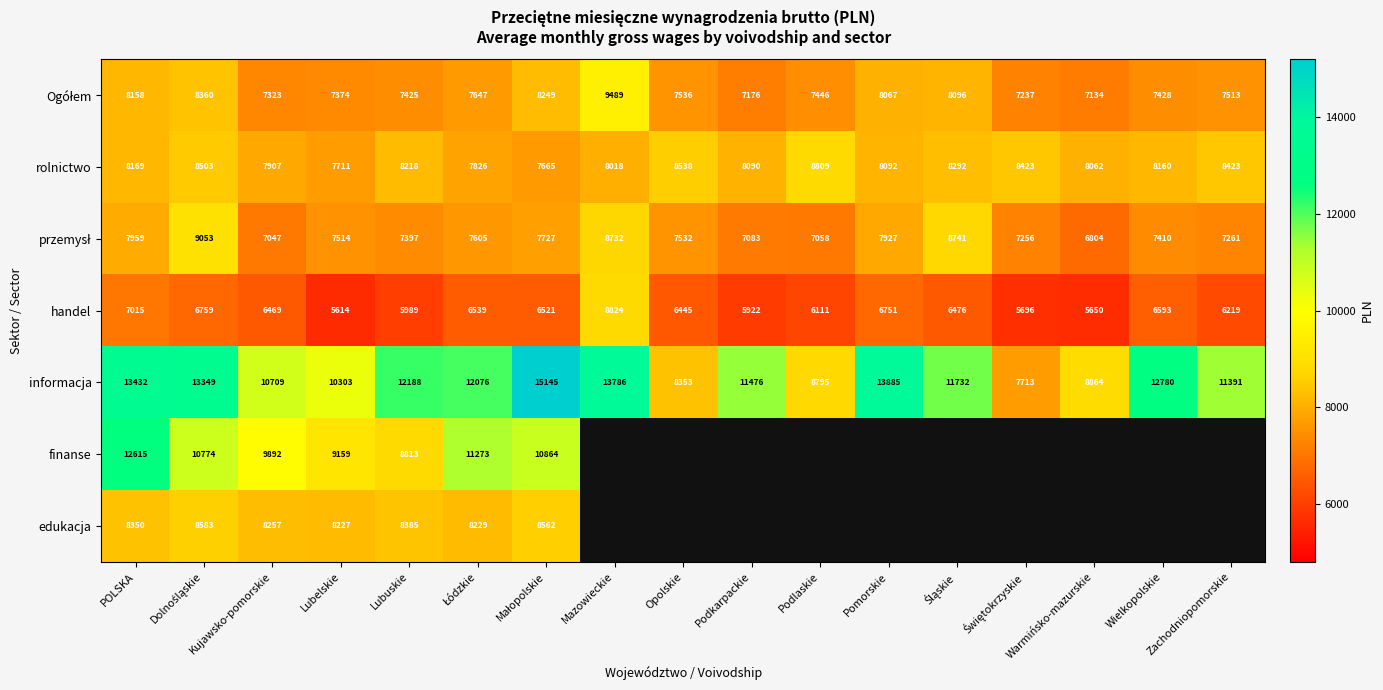

What is the spread (max minus min) of values at Opolskie?

2092.3